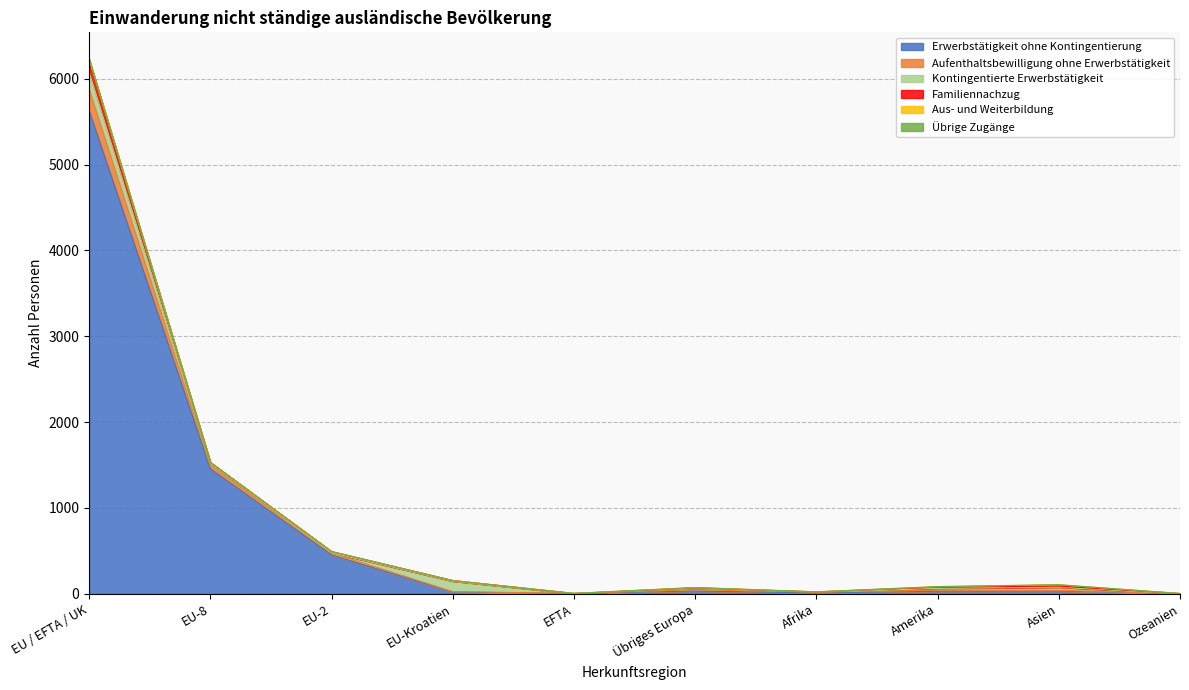

At which category does the chart reach its peak across all series?

EU / EFTA / UK